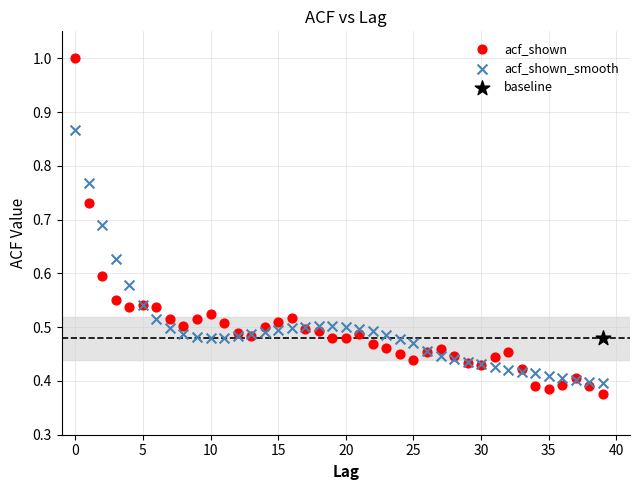

What are all the series names shown in the legend?

acf_shown, acf_shown_smooth, baseline